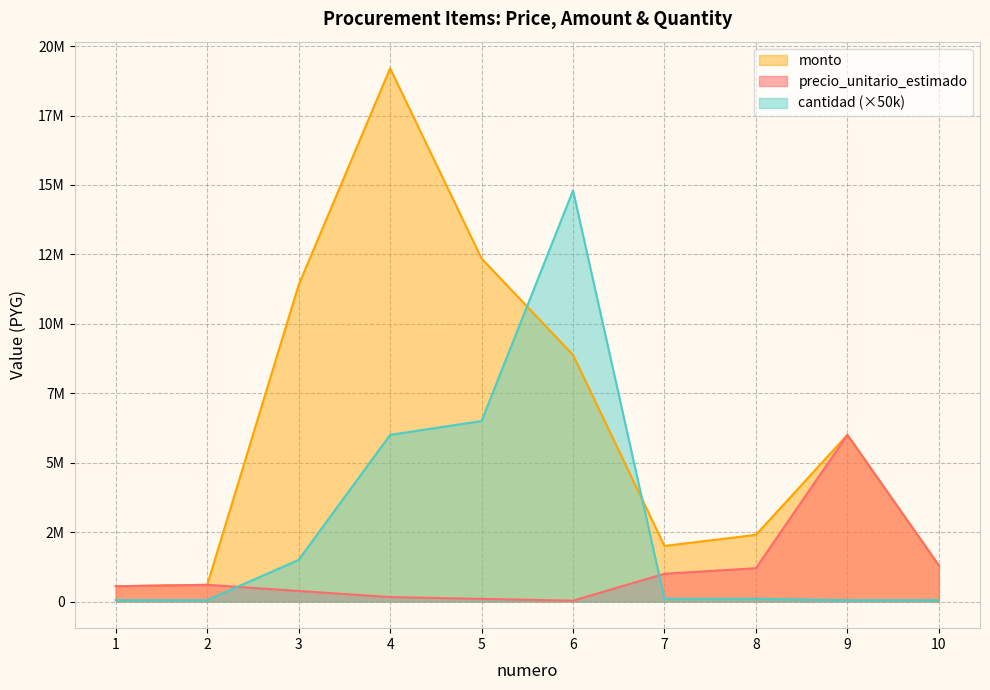

What is the sum of the cantidad values at 2 and 7?

150000